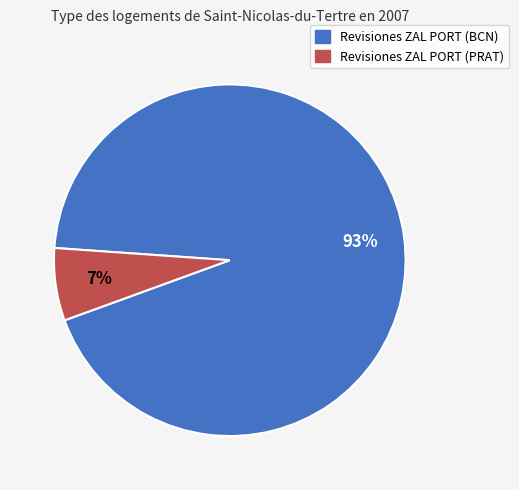

To the nearest percent, what is the average slice percentage?

50%